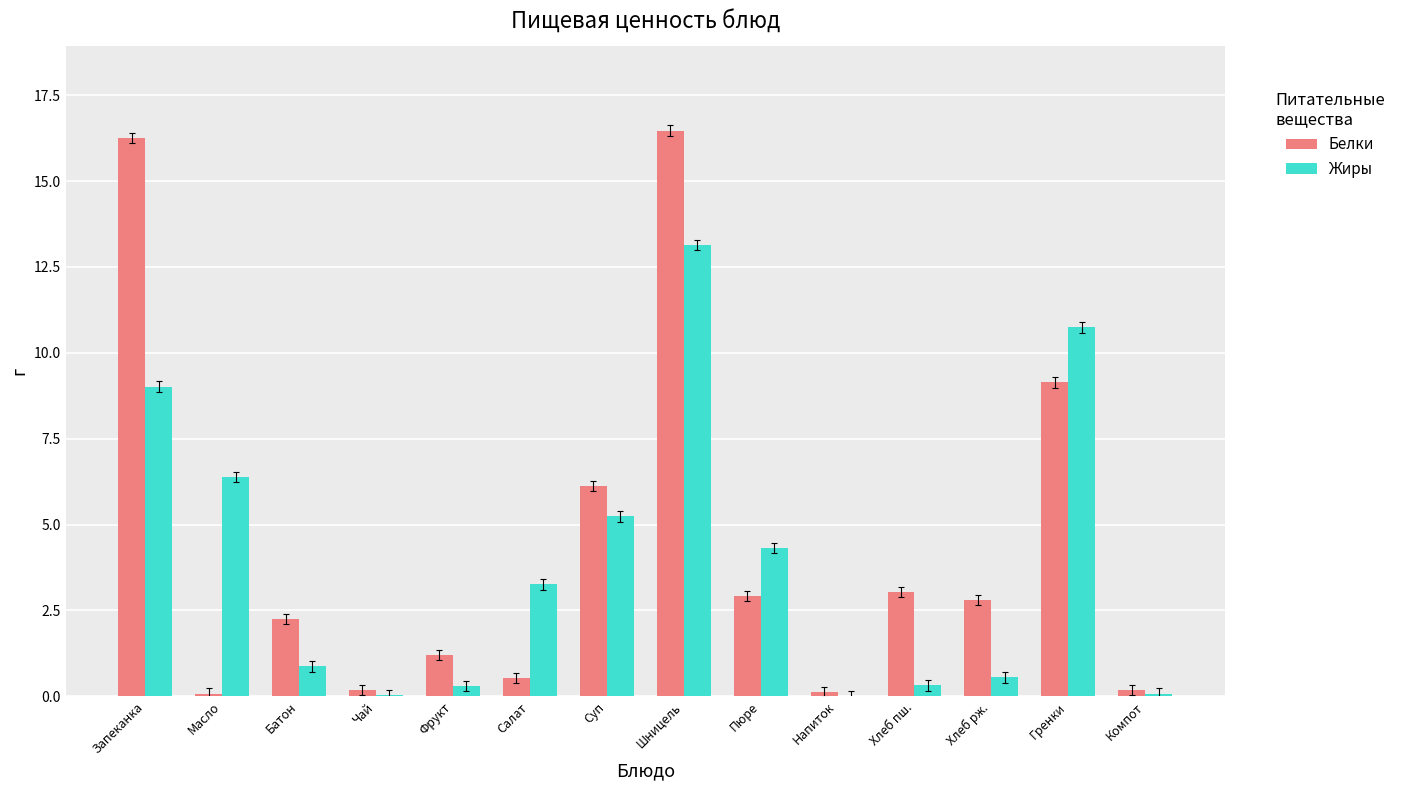

What are all the series names shown in the legend?

Белки, Жиры